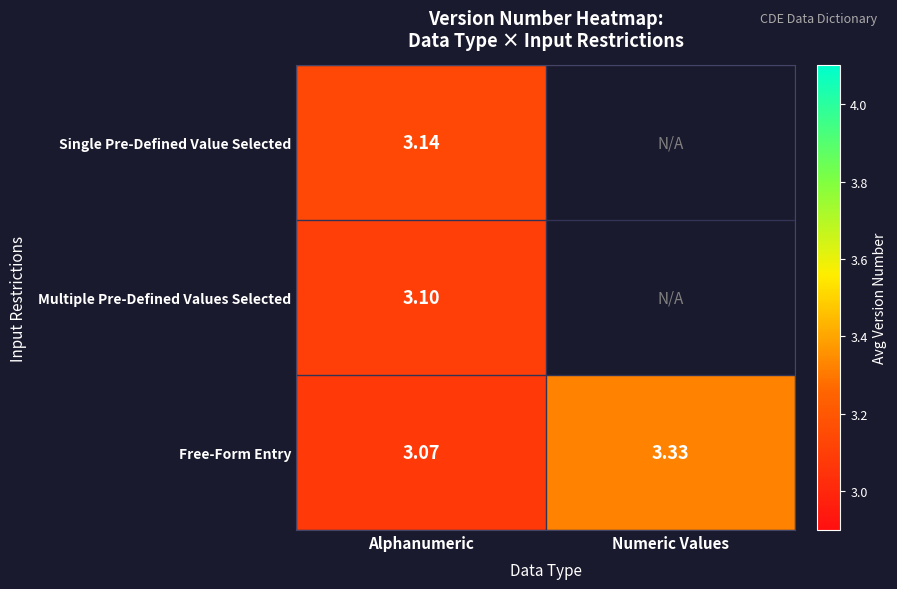

Which category has the highest value across all series?

Numeric Values